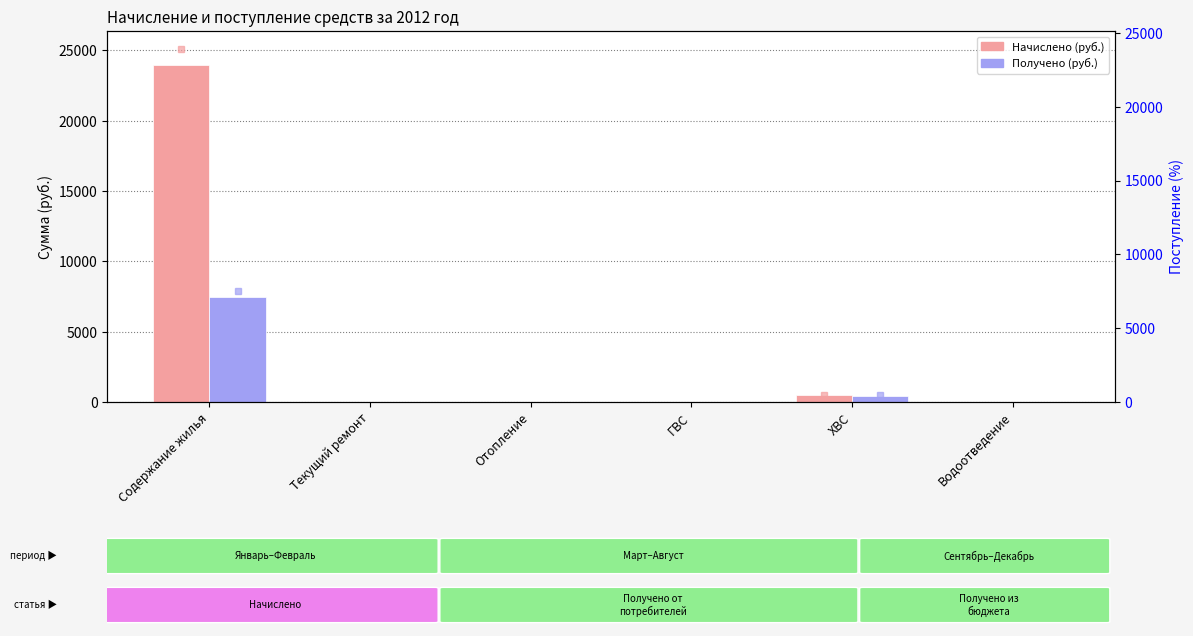

Is it true that Получено (руб.) equals 7498.1 at Содержание жилья?

True